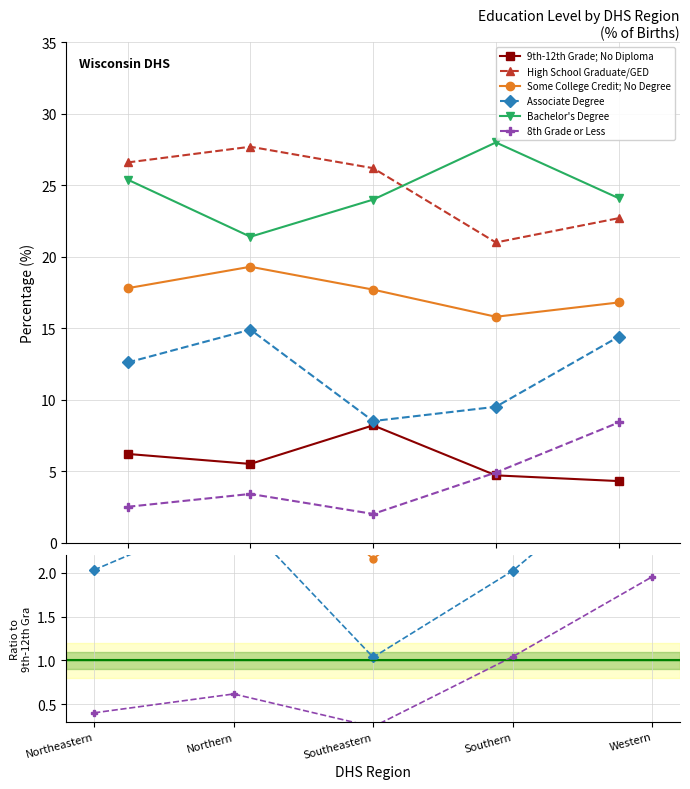

What is the difference between the Associate Degree values at Southern and Southeastern?

1.0